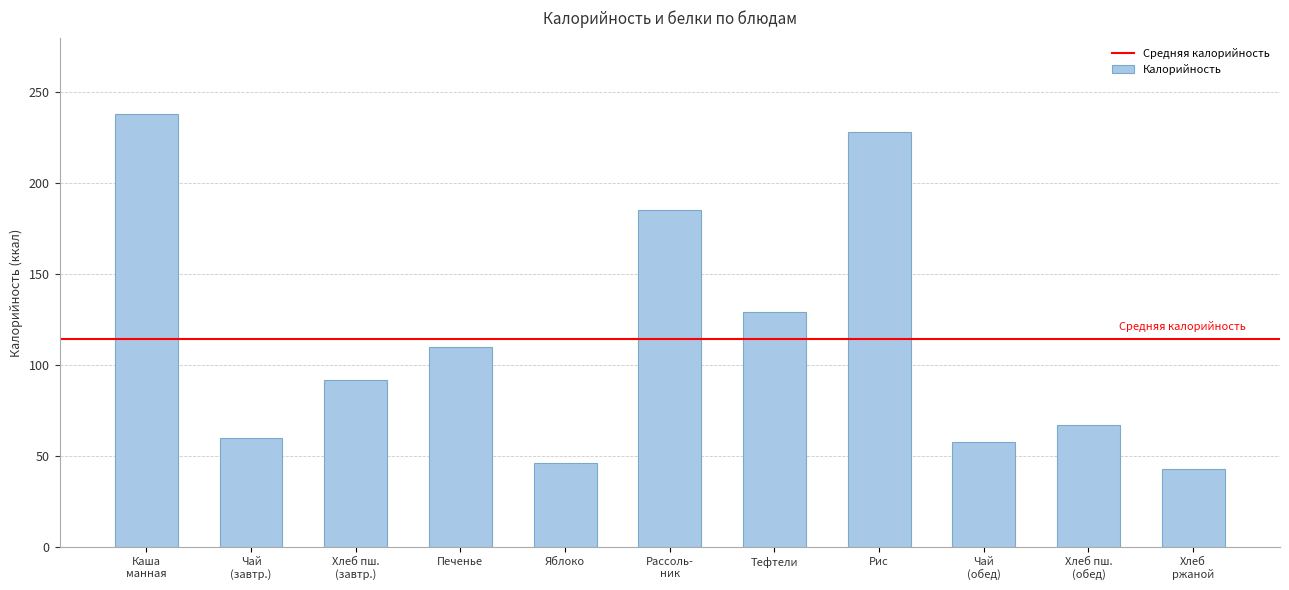

The value at Яблоко is 80.4. True or false?

False